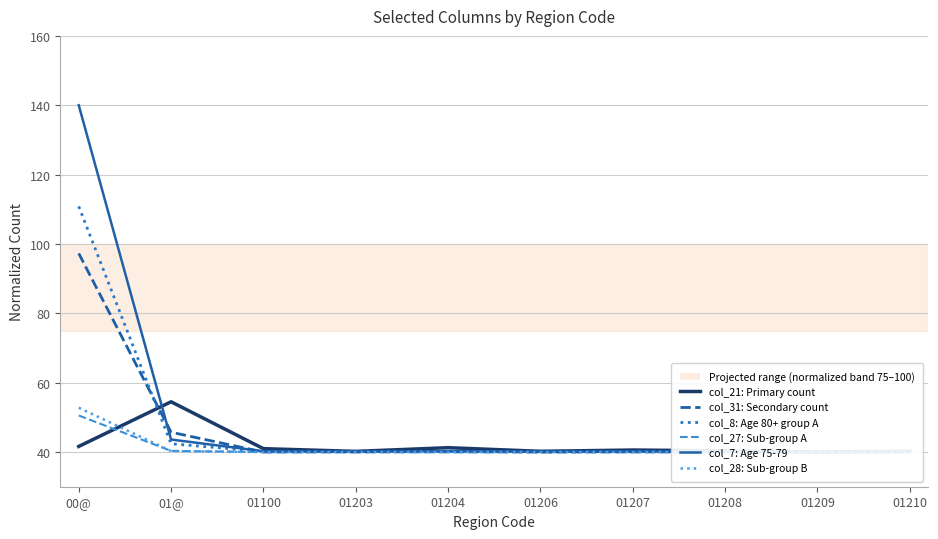

Which series has the largest range (max minus min)?

col_7: Age 75-79